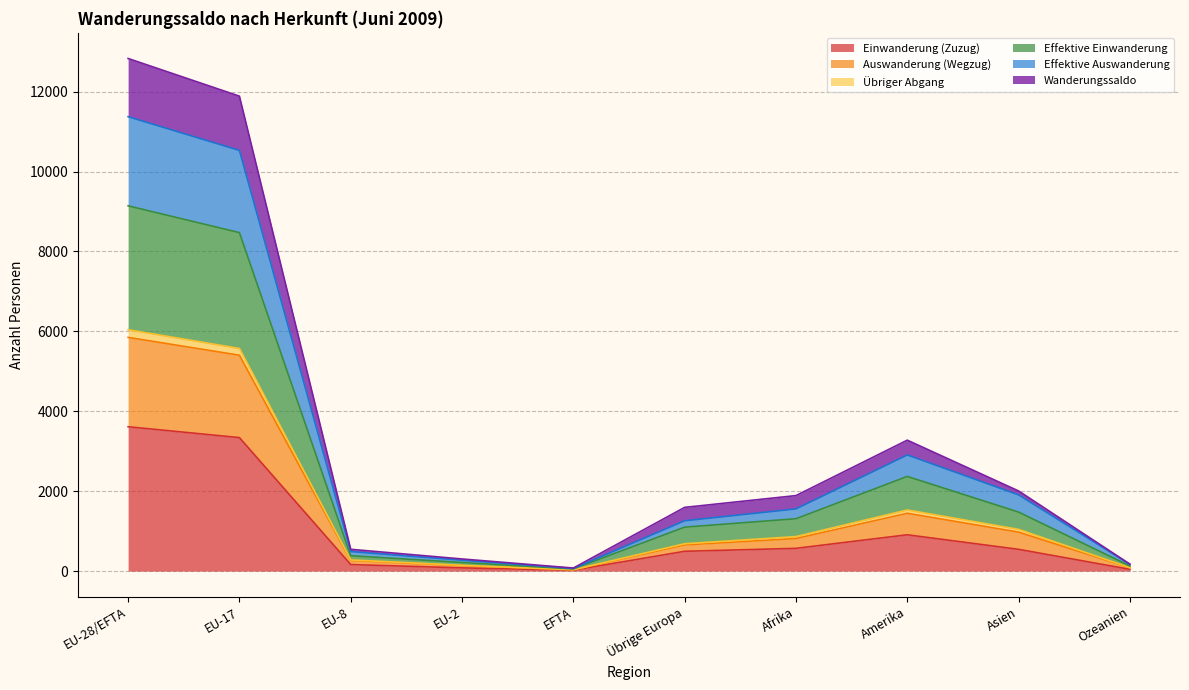

At which category is the sum across all series the highest?

EU-28/EFTA